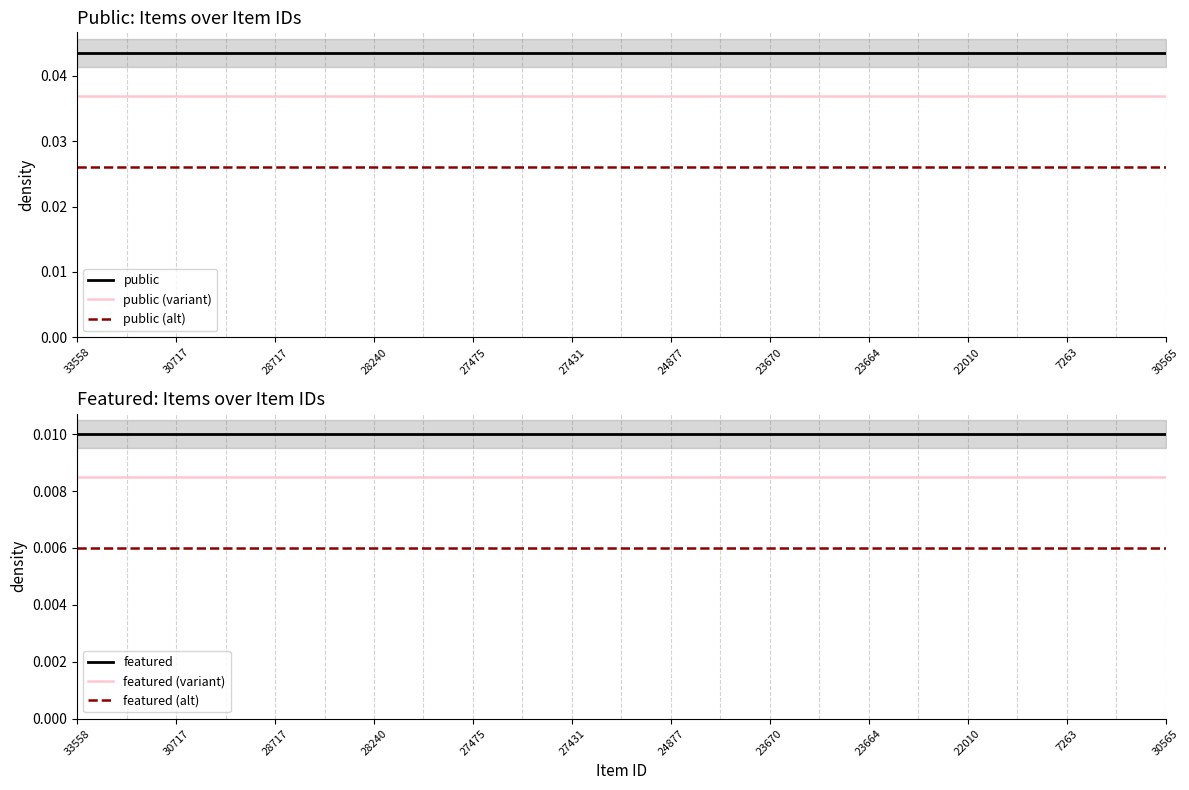

True or false: public and public (variant) cross at least once.

False